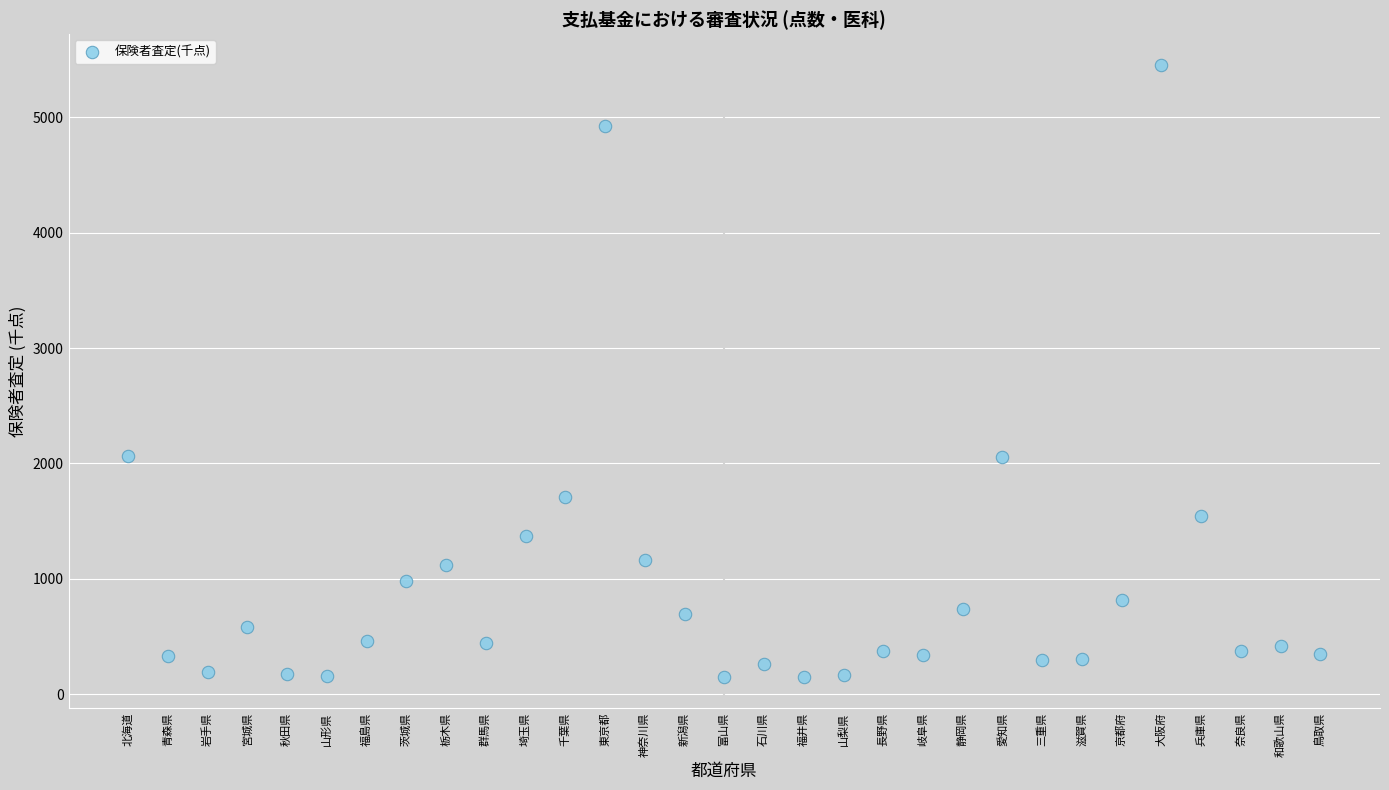

What is the range of Y values (max minus min)?

5308.4